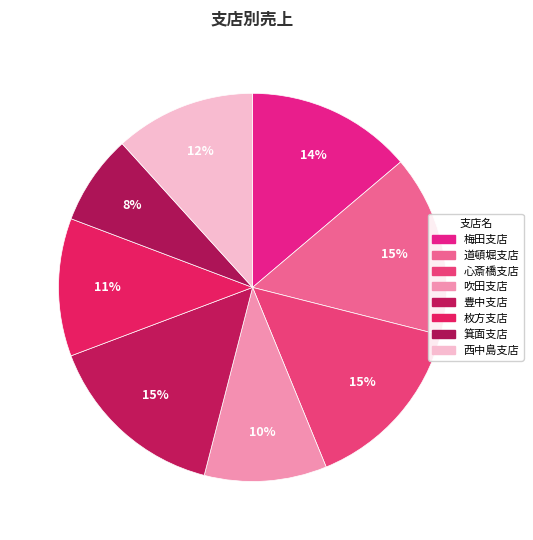

How many segments does this pie chart have?

8